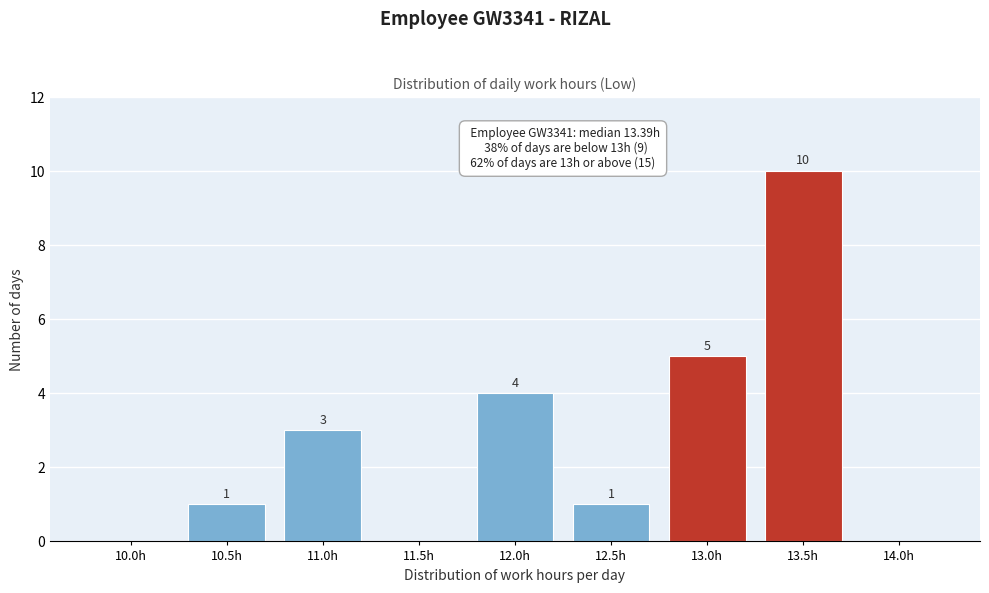

Reading left to right, what are all the values shown in this chart?

10.0h=0	10.5h=1	11.0h=3	11.5h=0	12.0h=4	12.5h=1	13.0h=5	13.5h=10	14.0h=0